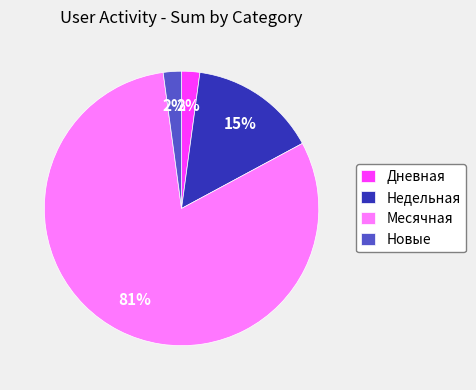

True or false: Месячная accounts for 89% of the total.

False